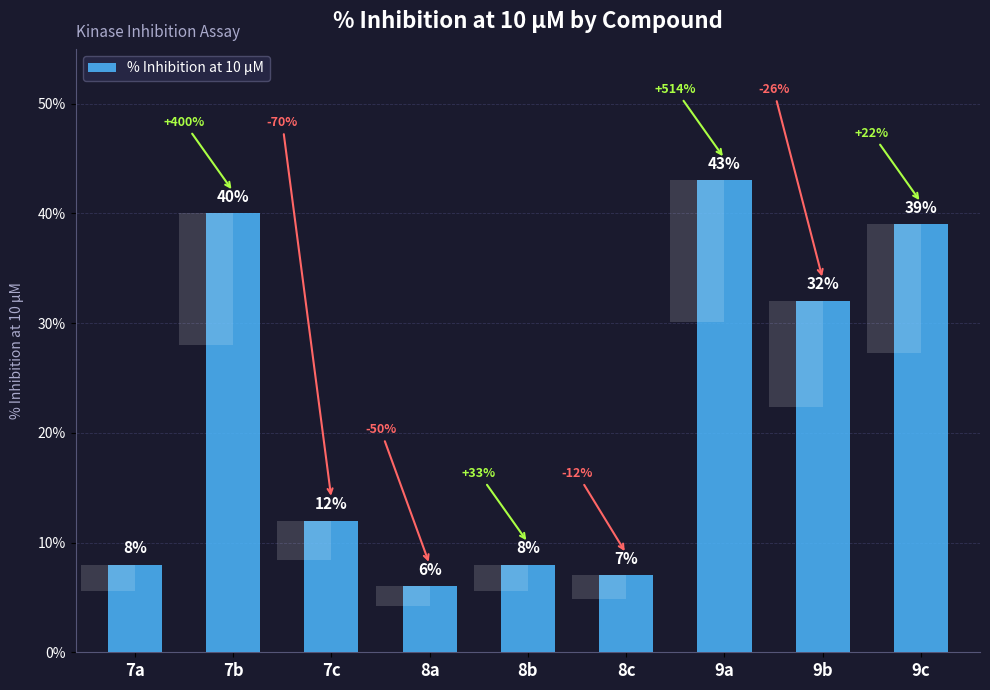

Which has a higher value, 7a or 9b?

9b